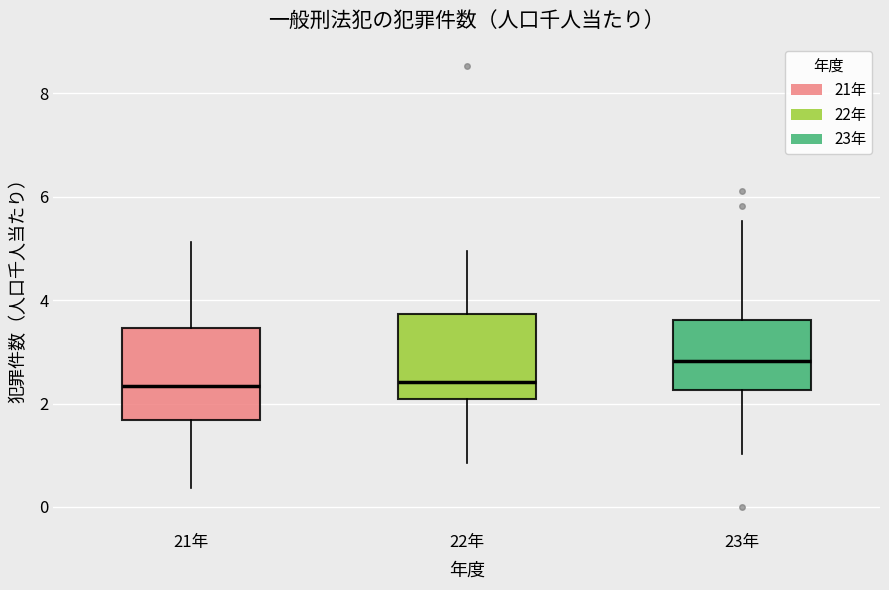

Reading left to right, read every box against the y-axis: the position of its median line, the range the box covers, and the ends of its whiskers. The values are not printed on the chart, so give them approximately, as read against the axis.

21年: median 2.4, box 1.6 to 3.4, whiskers 0.4 to 5.2
22年: median 2.4, box 2.0 to 3.8, whiskers 0.8 to 5.0
23年: median 2.8, box 2.2 to 3.6, whiskers 1.0 to 5.6